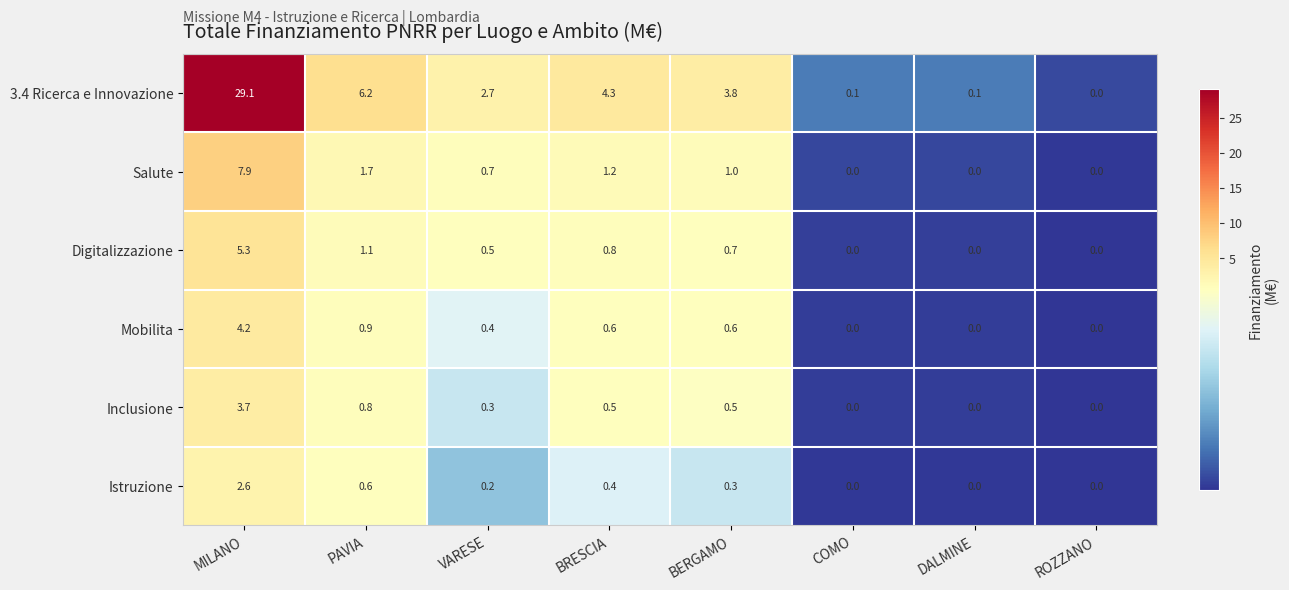

At PAVIA, list the series in order from largest to smallest.

3.4 Ricerca e Innovazione, Salute, Digitalizzazione, Mobilita, Inclusione, Istruzione